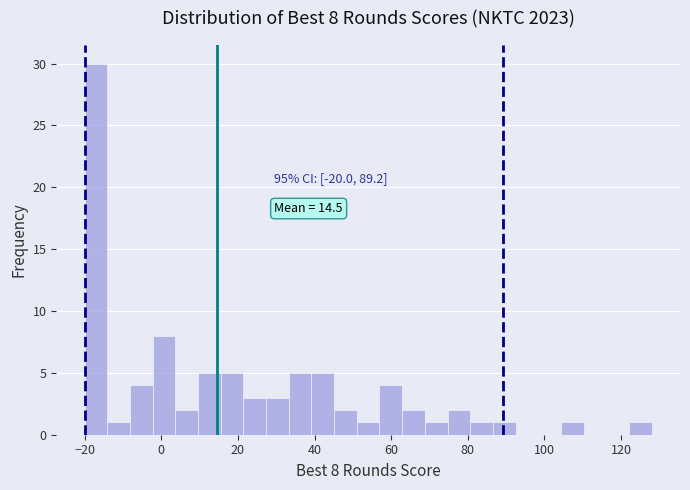

Around what value on the x-axis is the tallest bar? Give the approximate position of its centre, as read against the axis.

-18